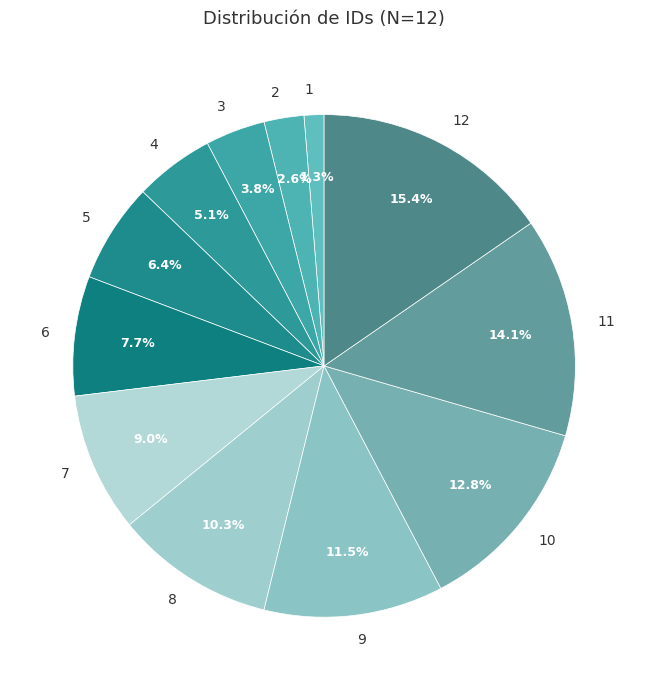

What is the smallest slice in the pie chart?

1